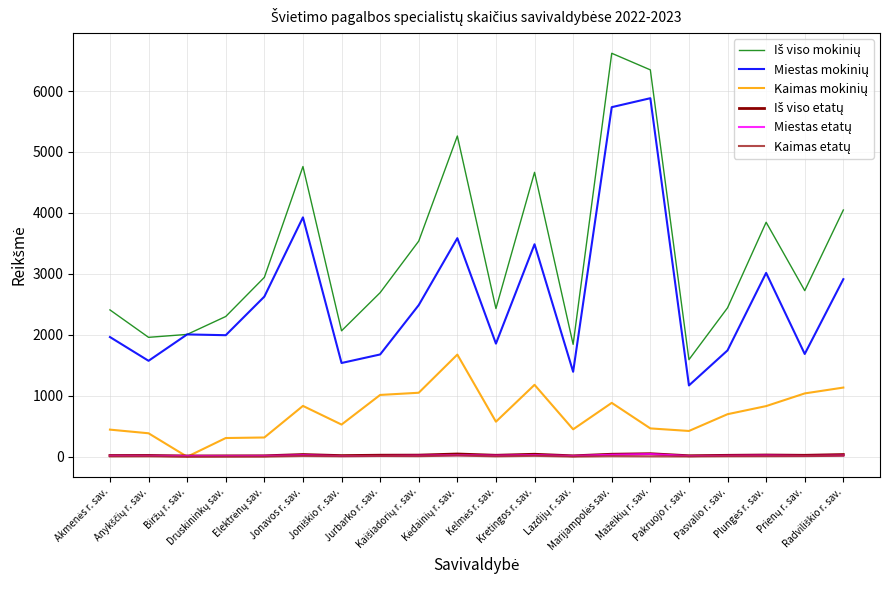

Does the chart have visible grid lines?

Yes